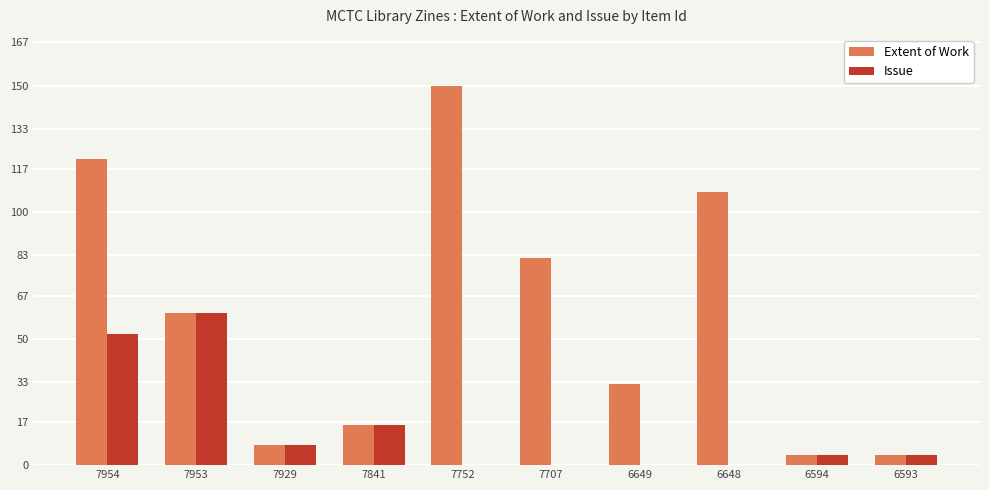

What is the total value across all series at 6593?

8